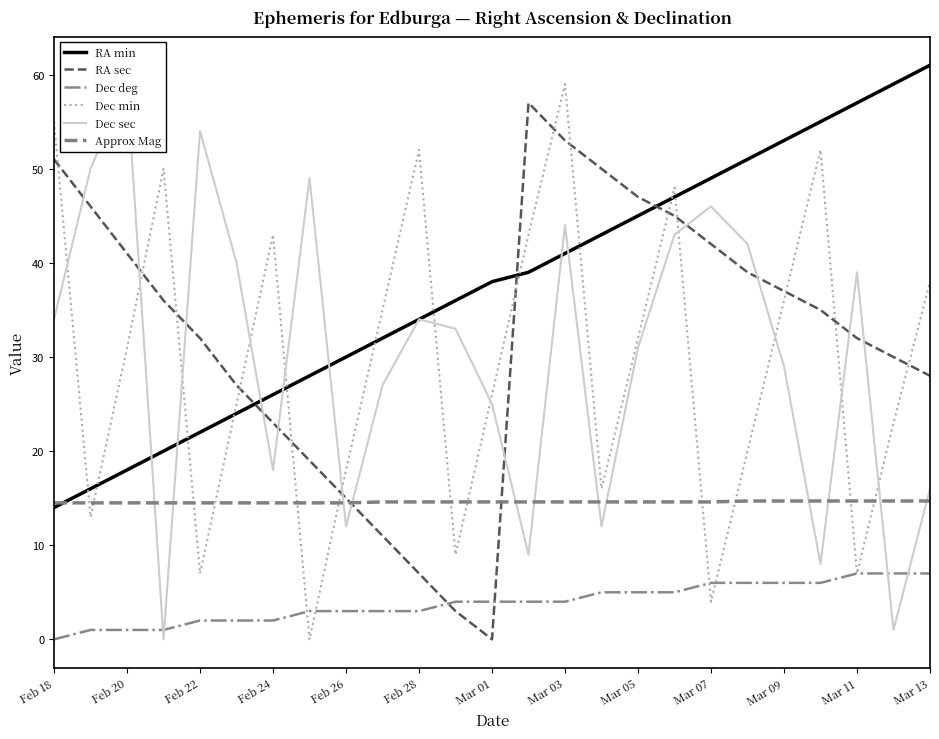

The Approx Mag series shows 14.5 at Feb 20. True or false?

True